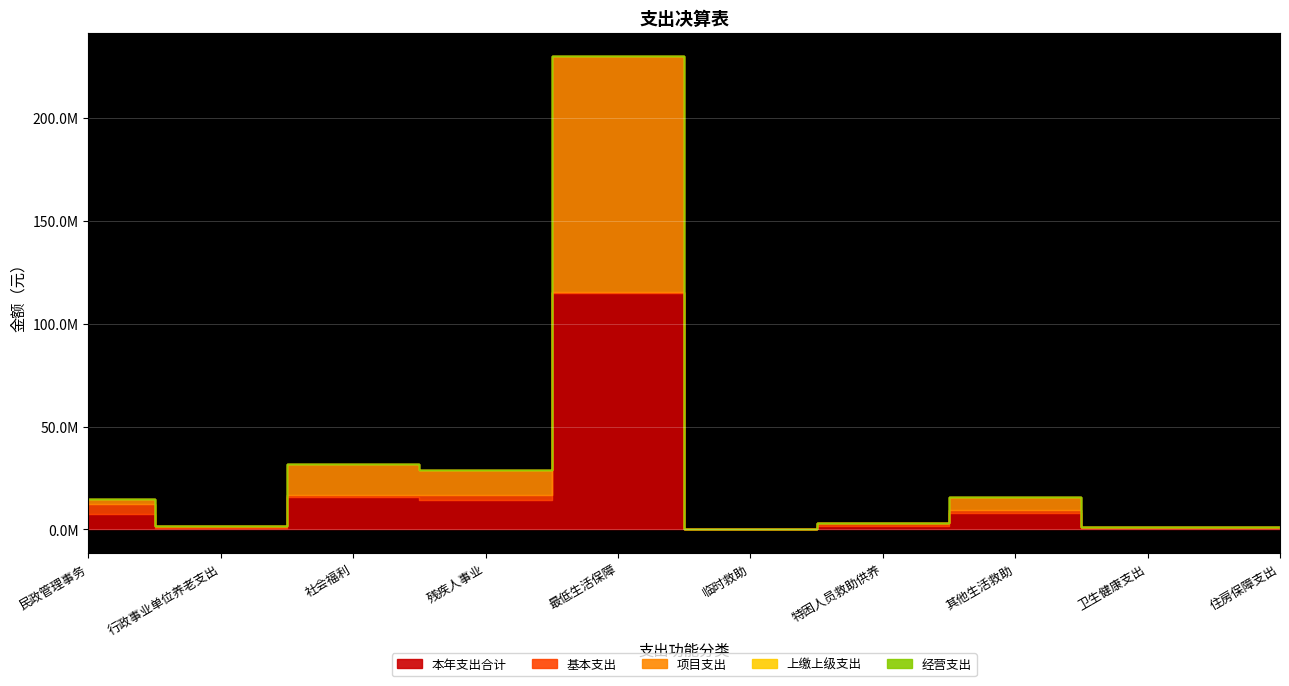

Between 最低生活保障 and 卫生健康支出, which is larger?

最低生活保障